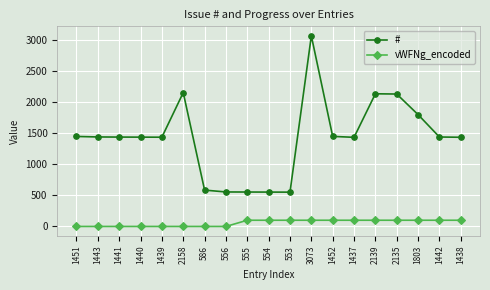

What are all the series names shown in the legend?

#, vWFNg_encoded